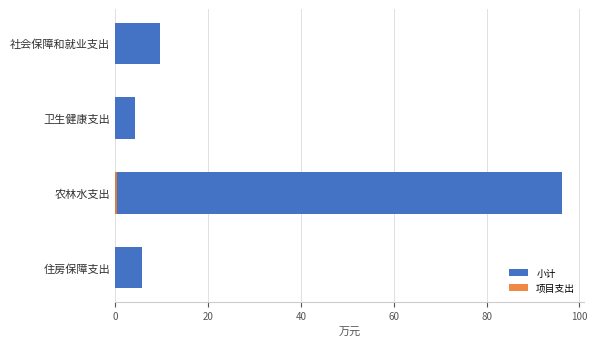

Between 卫生健康支出 and 农林水支出, which series saw the biggest shift?

小计